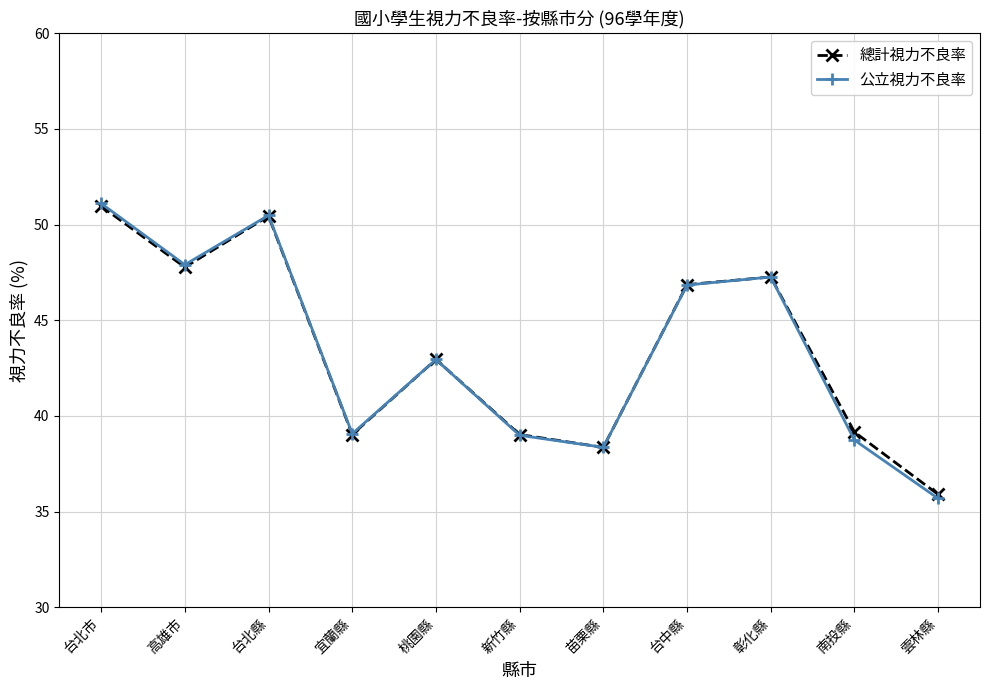

What is the minimum value shown in the chart?

35.7